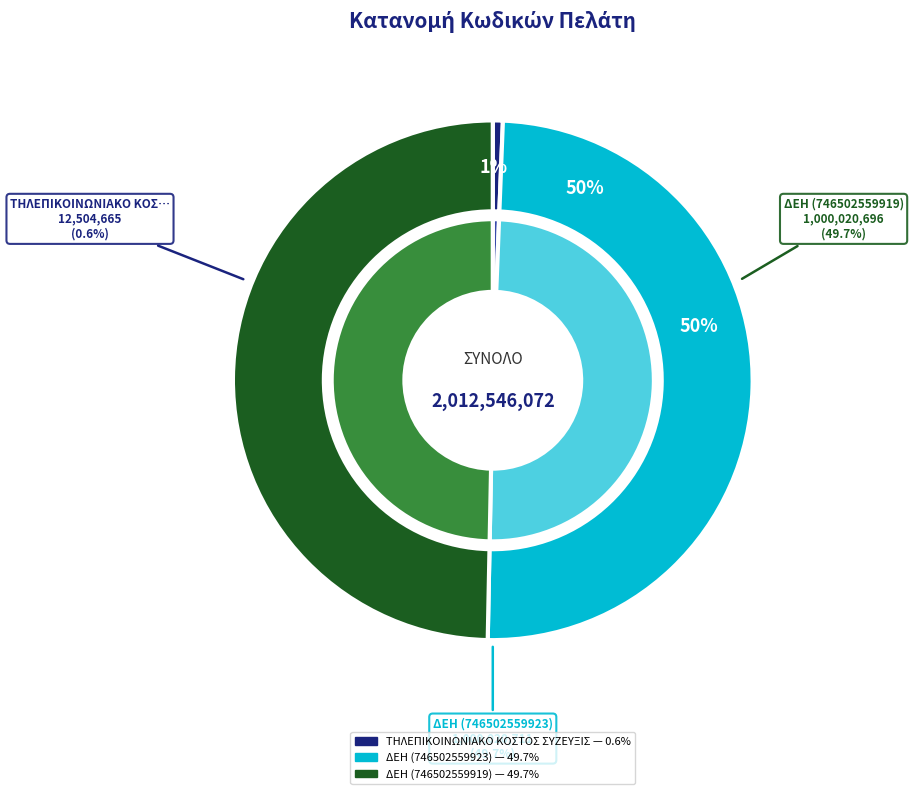

Combined, what portion of the pie is ΔΕΗ (746502559923) and ΔΕΗ (746502559919)?

99.4%